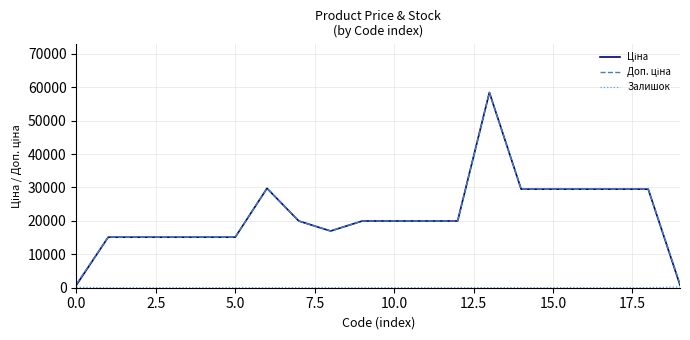

How many lines are shown in the chart?

3